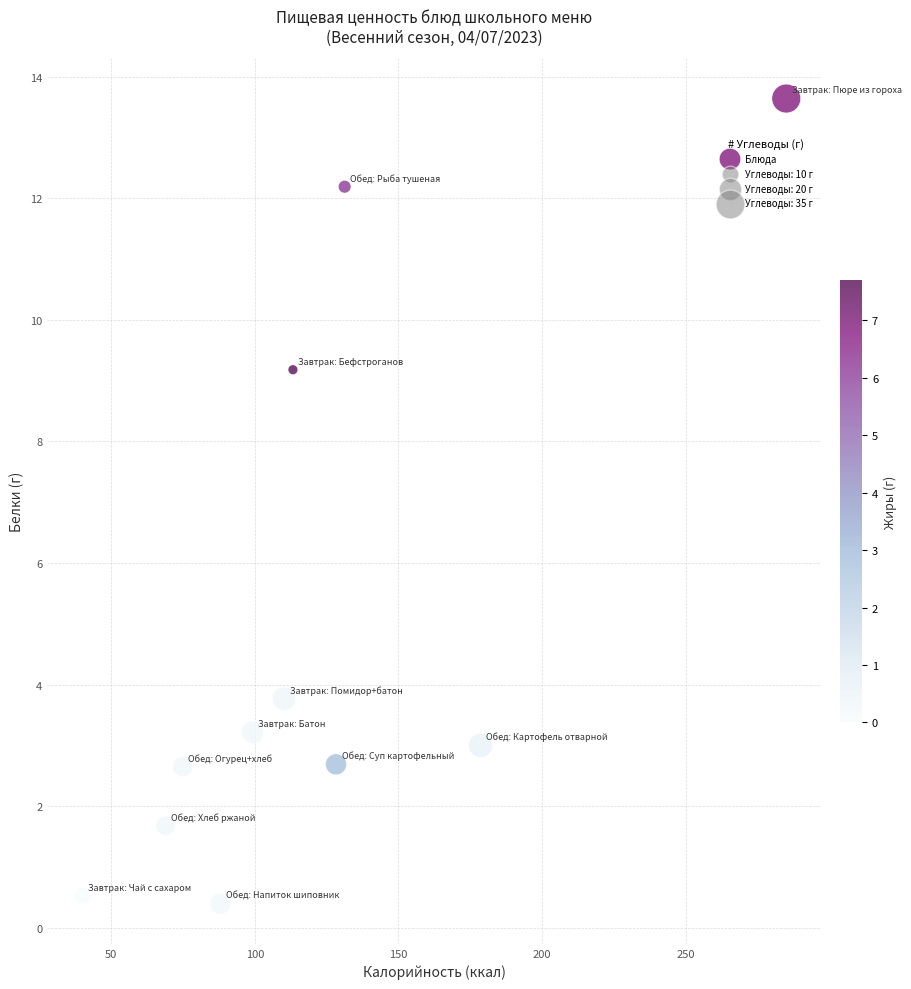

What Y value in the scatter plot is closest to 7?

9.2